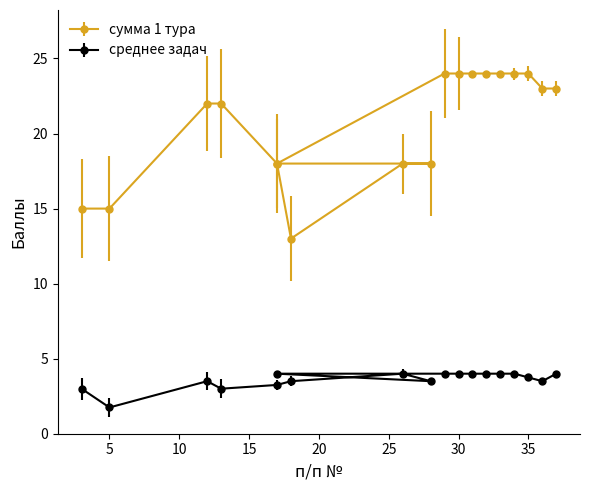

True or false: 2 задача has more than 2 interior local peaks.

False